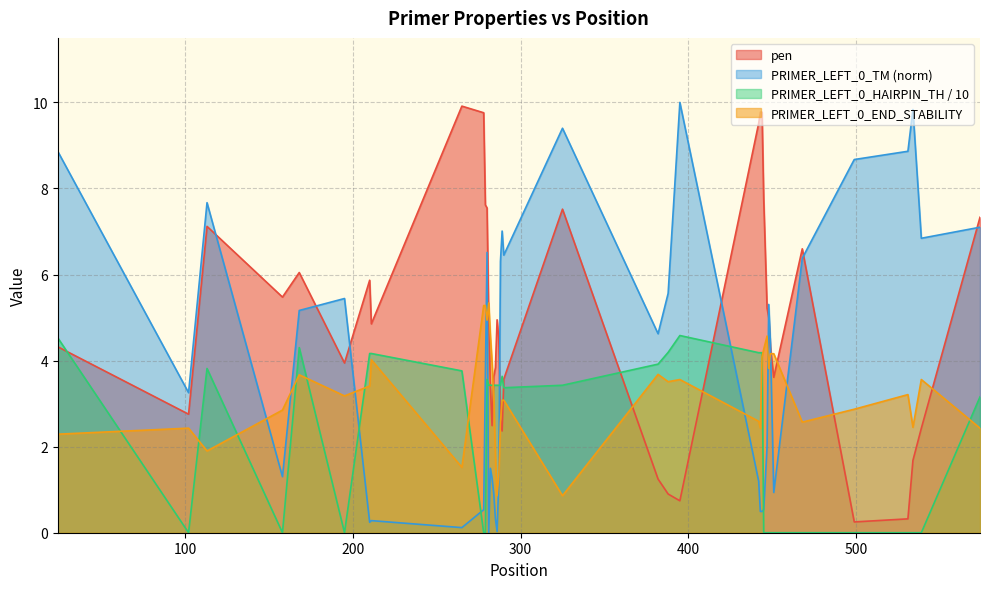

At which category does PRIMER_LEFT_0_TM reach its first local peak?

113